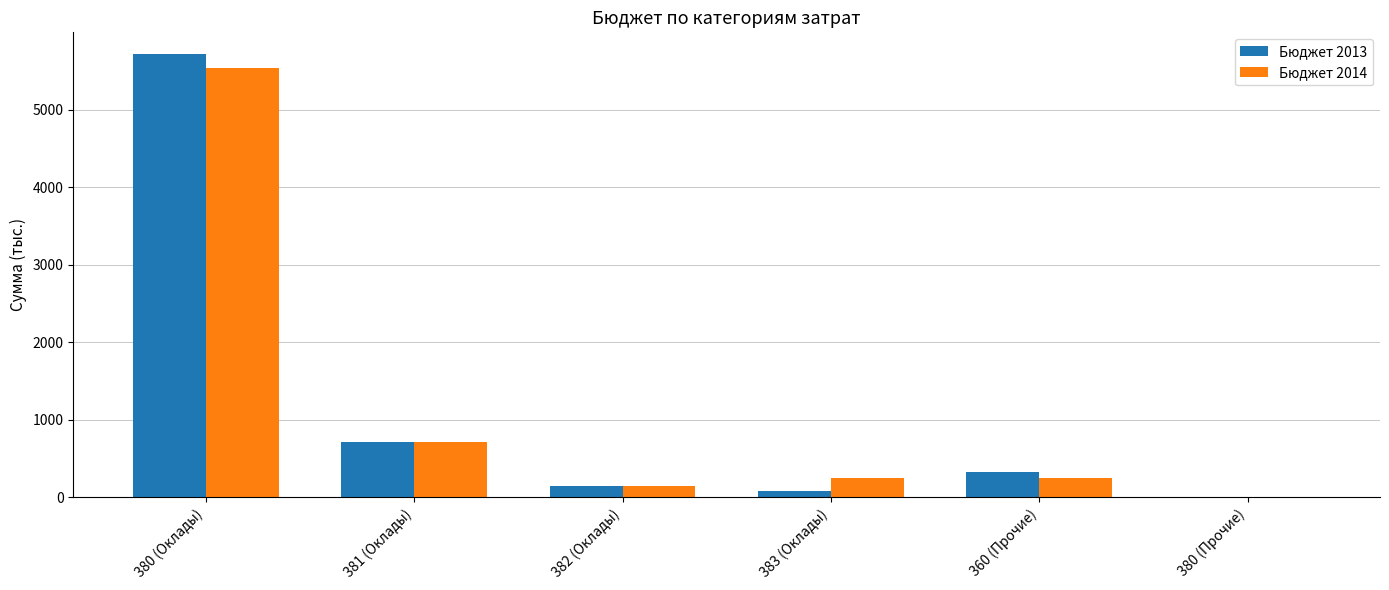

The Бюджет 2013 series shows 8.0 at 380 (Прочие). True or false?

True